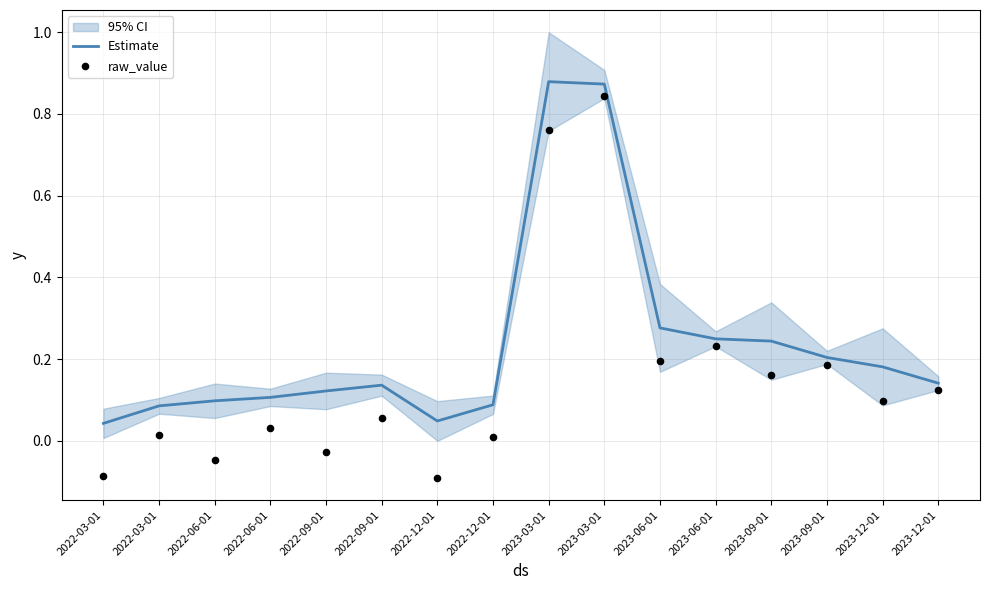

At which category is the sum across all series the highest?

2023-03-01